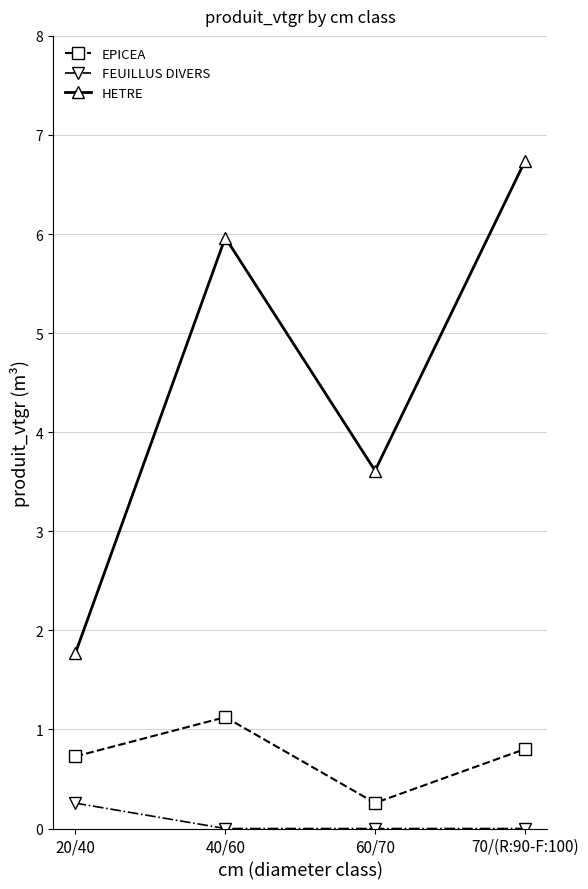

Which series has the widest spread of values?

HETRE